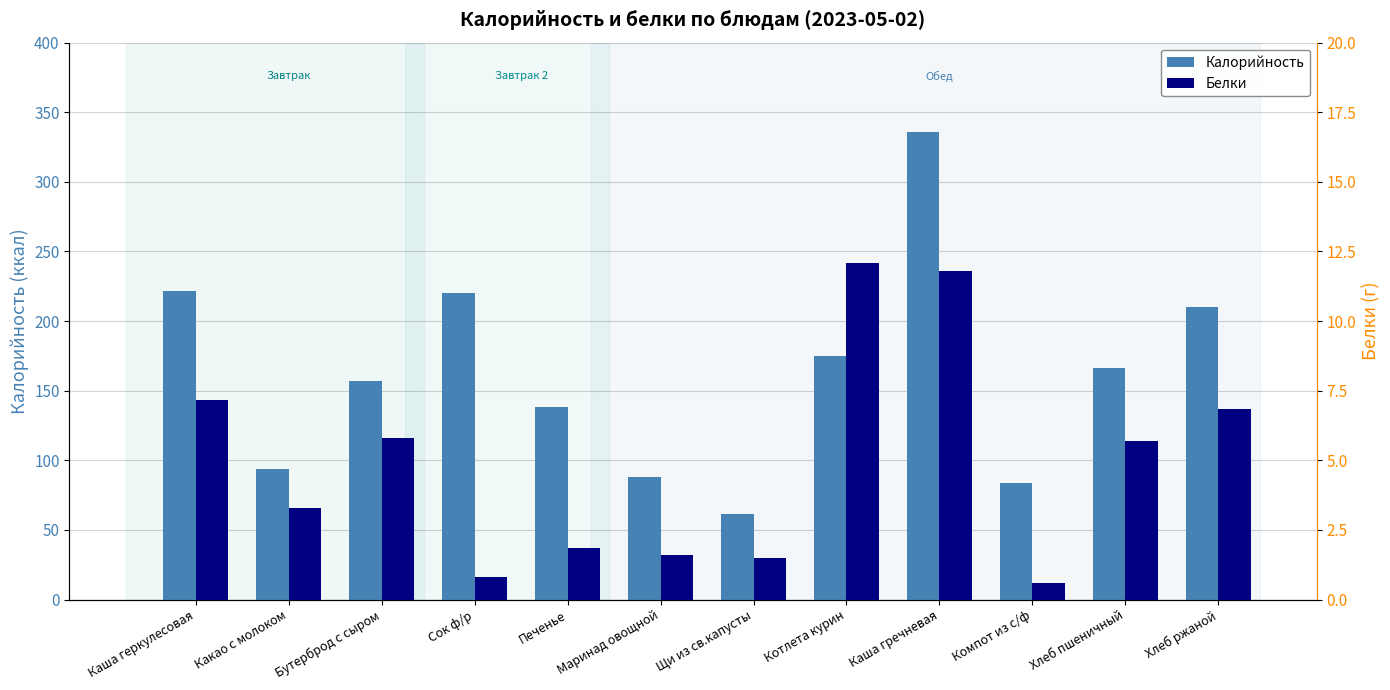

Reading right to left, what are all the values shown in this chart?

Калорийность: 210.0	166.3	84.0	335.8	175.0	61.8	88.0	138.6	220.0	157.0	94.0	221.6
Белки: 6.8	5.7	0.6	11.8	12.1	1.5	1.6	1.9	0.8	5.8	3.3	7.2